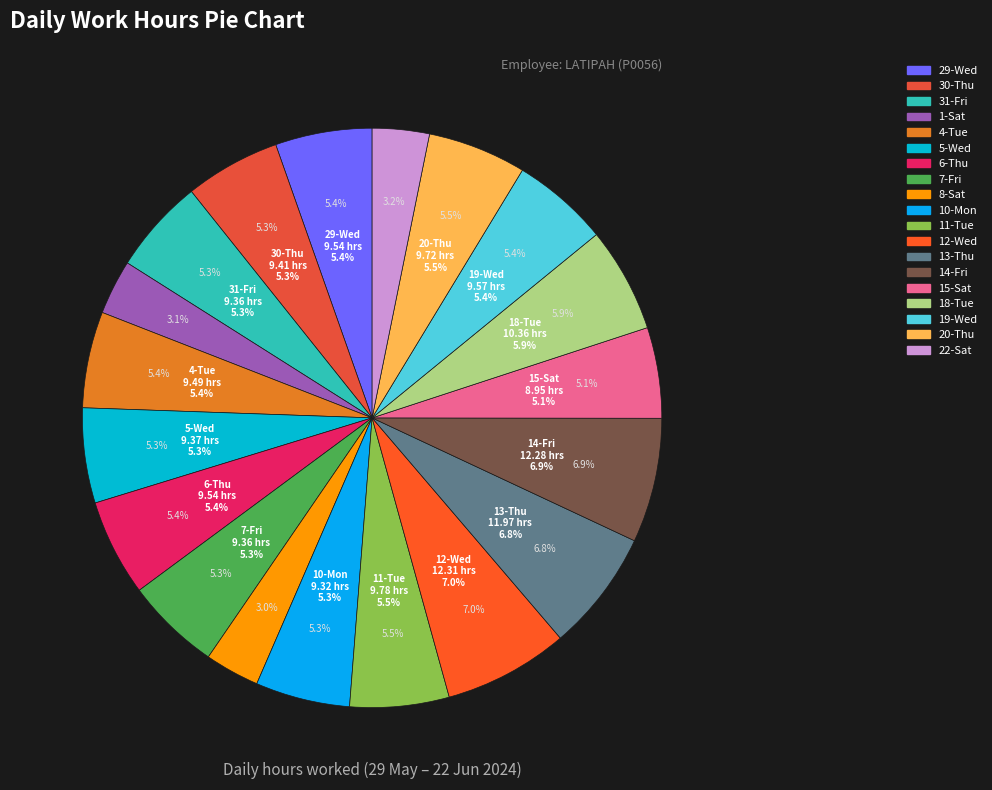

Which category has the biggest portion of the pie?

12-Wed